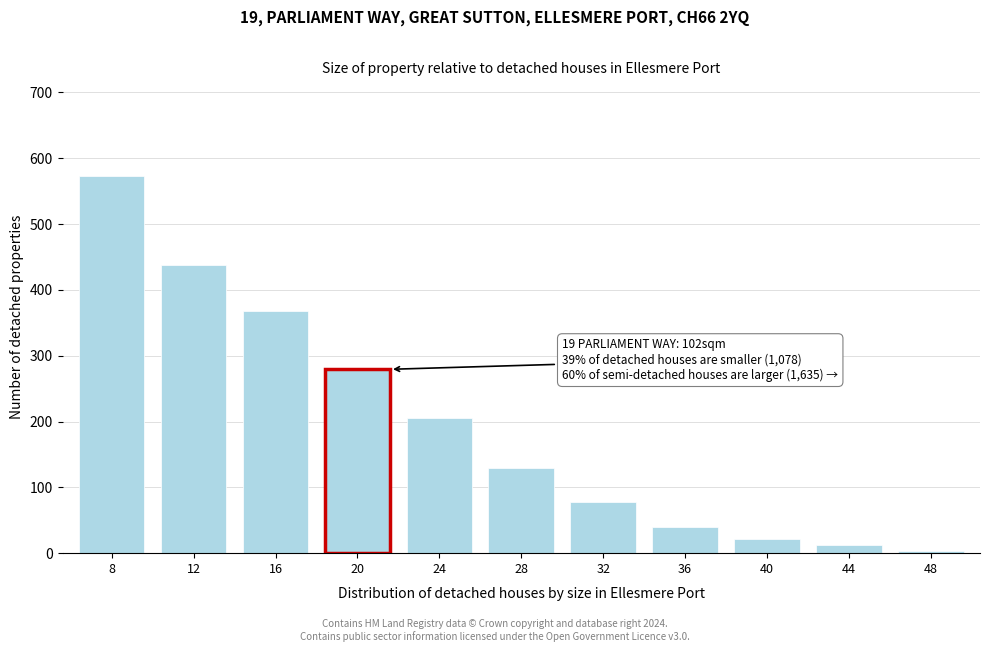

Reading left to right, list all the values displayed in this chart.

8=573.5	12=437.6	16=367.3	20=279.4	24=205.4	28=129.5	32=77.7	36=39.8	40=21.3	44=12.0	48=3.7